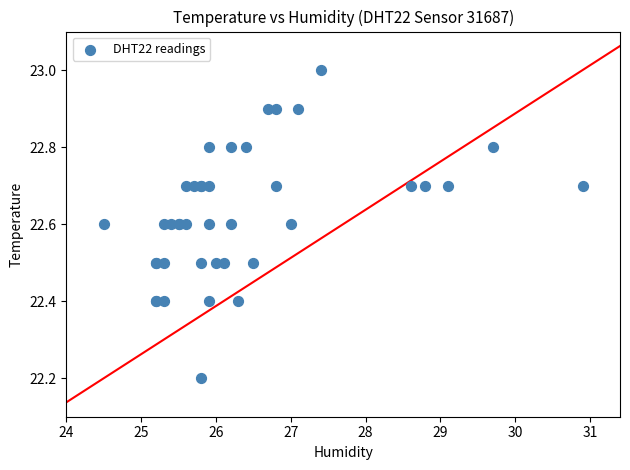

What Y value in the scatter plot is closest to 22?

22.2